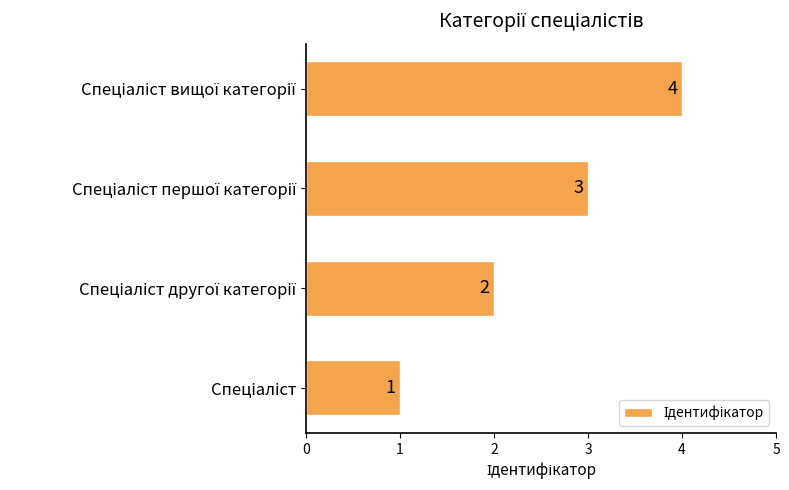

What is the maximum value shown in the chart?

4